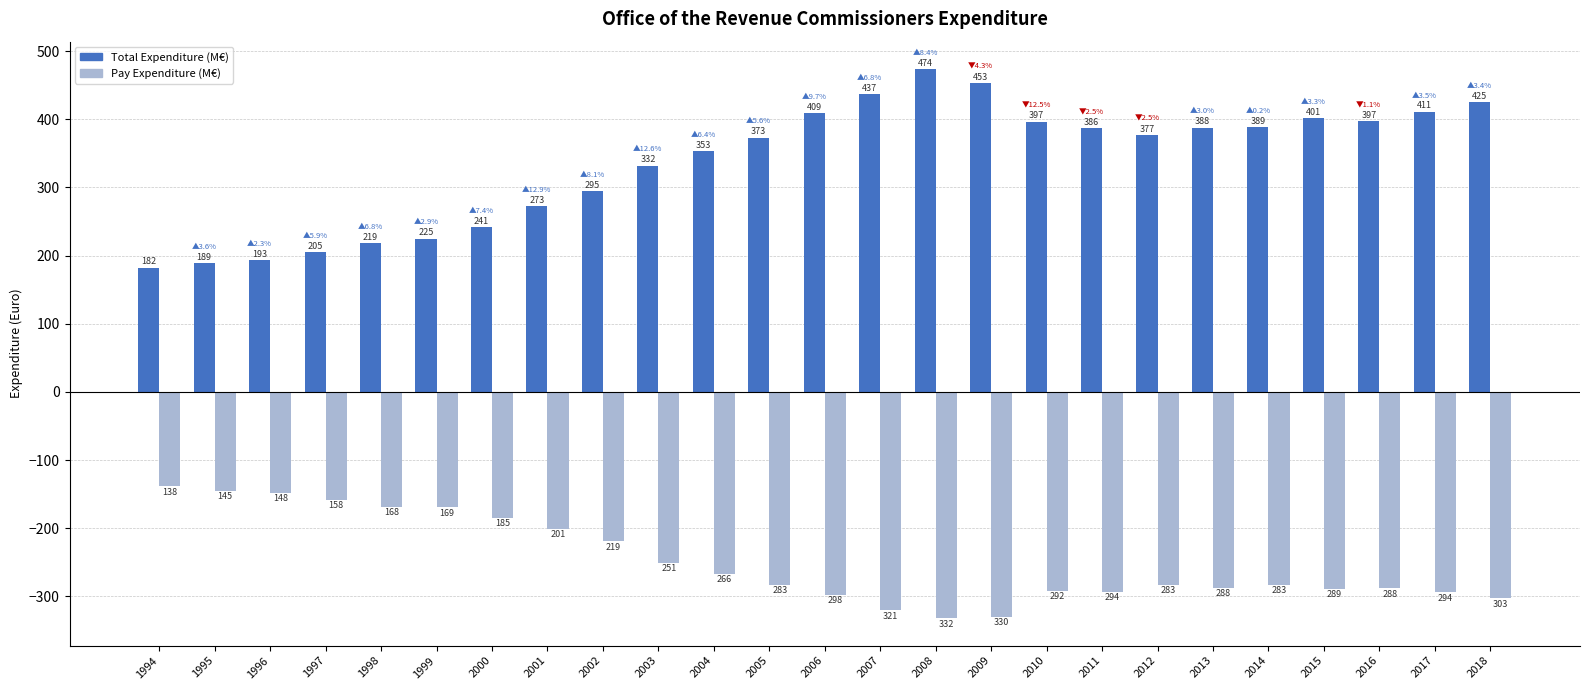

Which category has the lowest value across all series?

2008